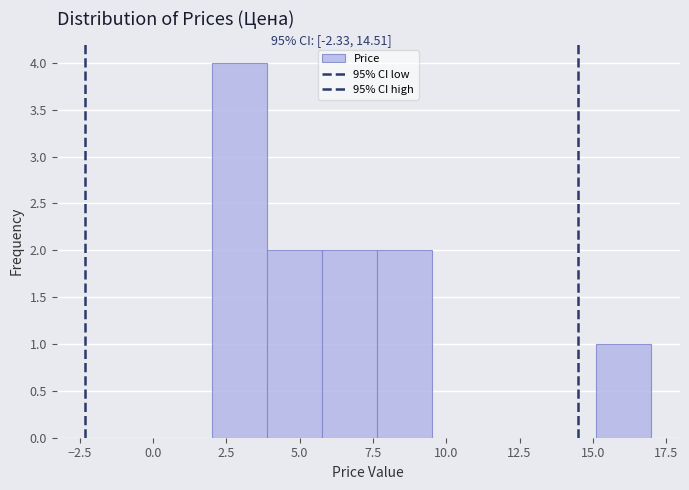

Around what value on the x-axis is the tallest bar? Give the approximate position of its centre, as read against the axis.

3.0